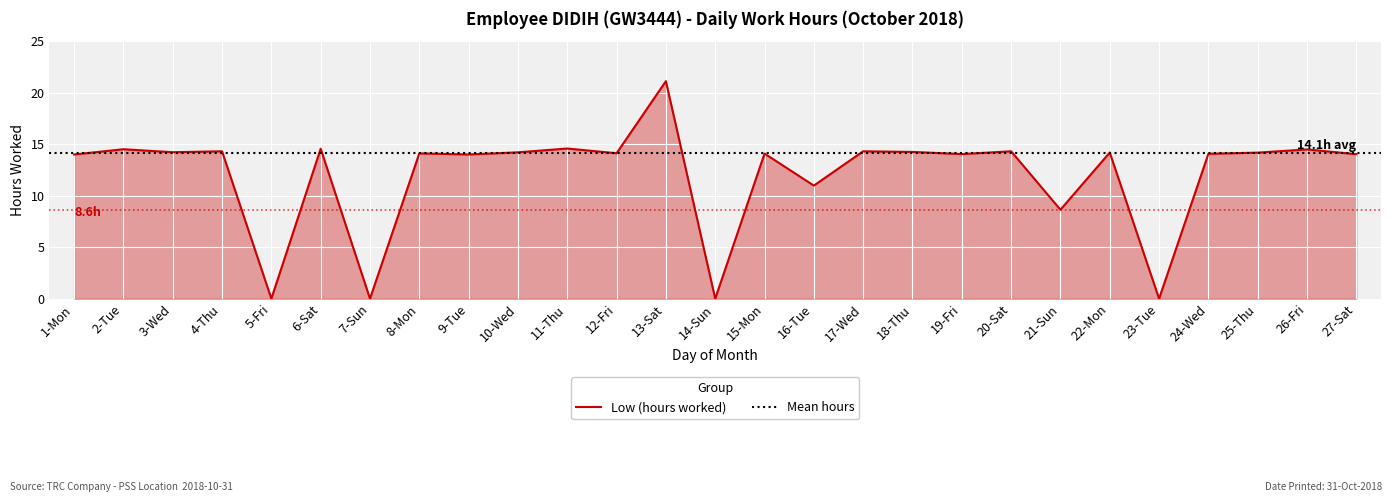

How many data points does each series have?

27